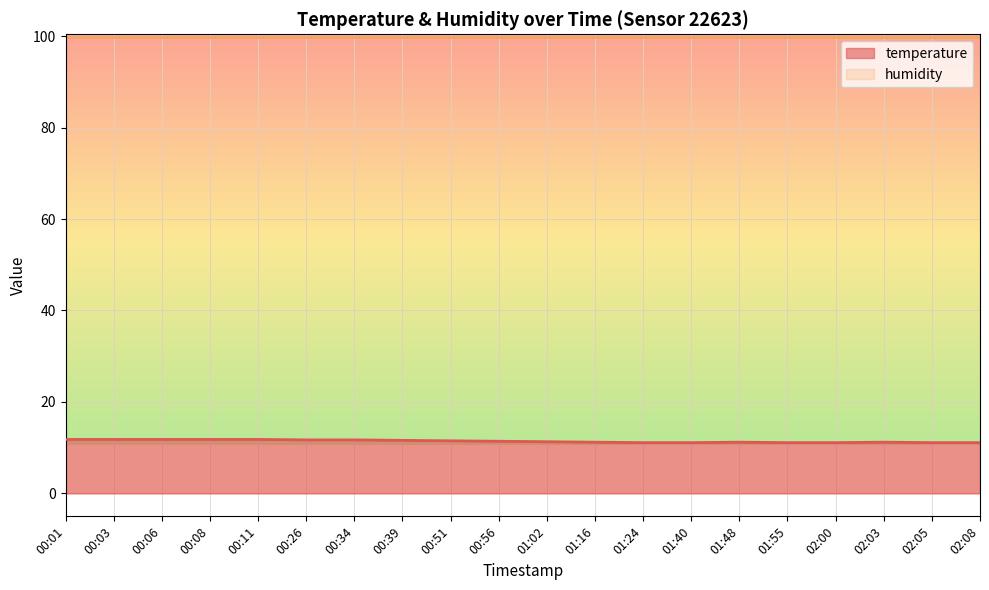

What is the sum of the values at 01:24 and 00:34?

22.8